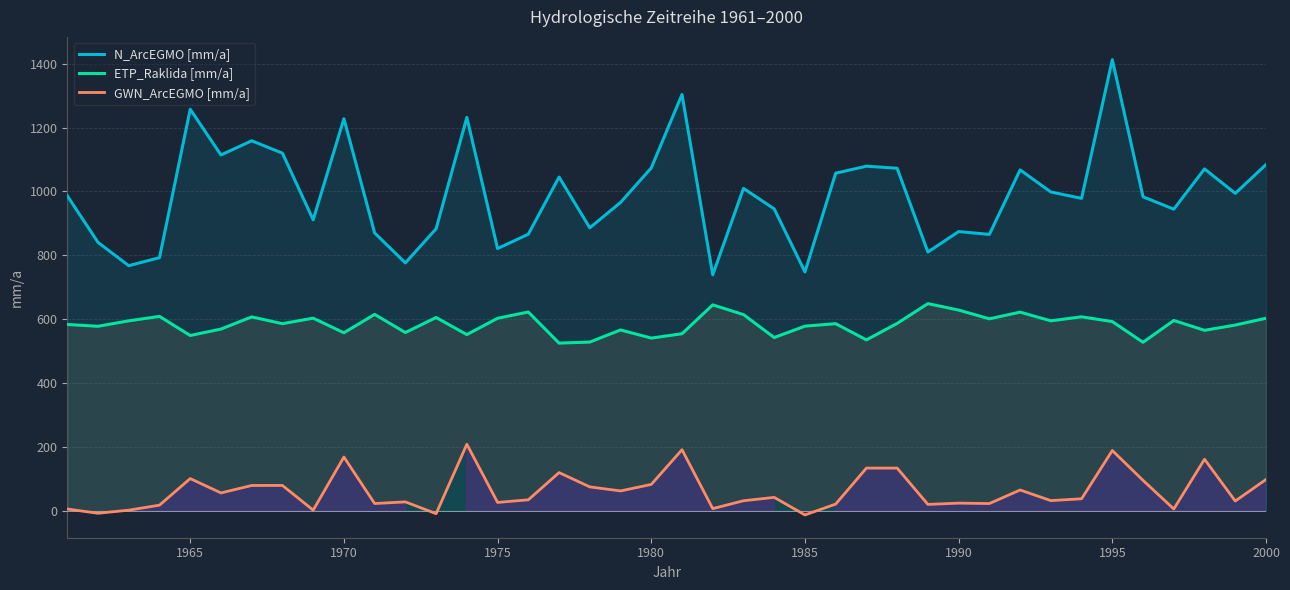

The value of N_ArcEGMO [mm/a] at 2000 is 1084.1. True or false?

True